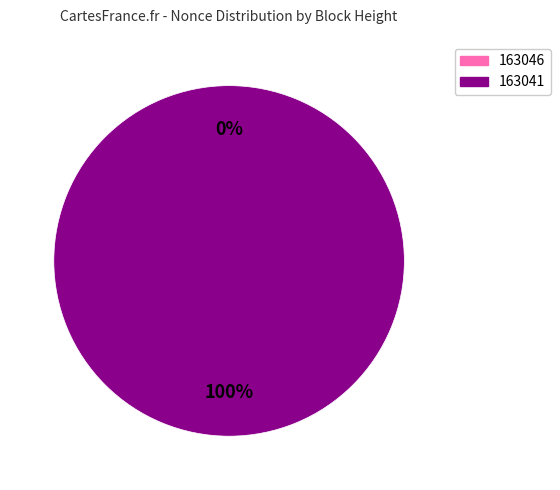

The 163041 slice represents 88% of the pie. True or false?

False